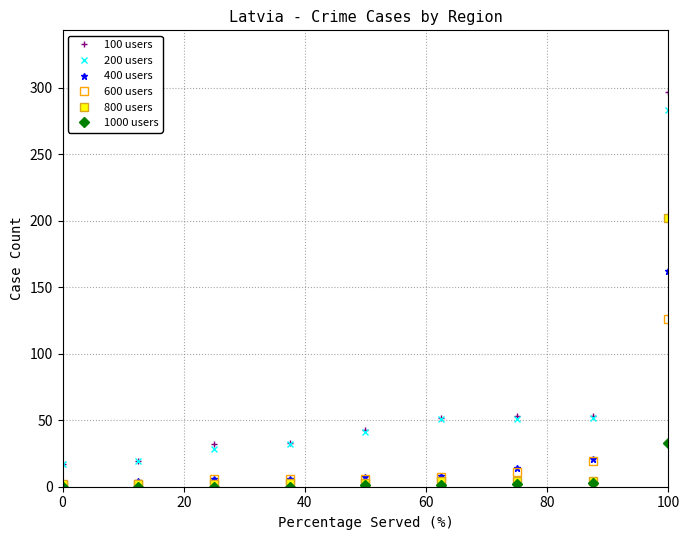

What is the maximum value for 800 users?

202